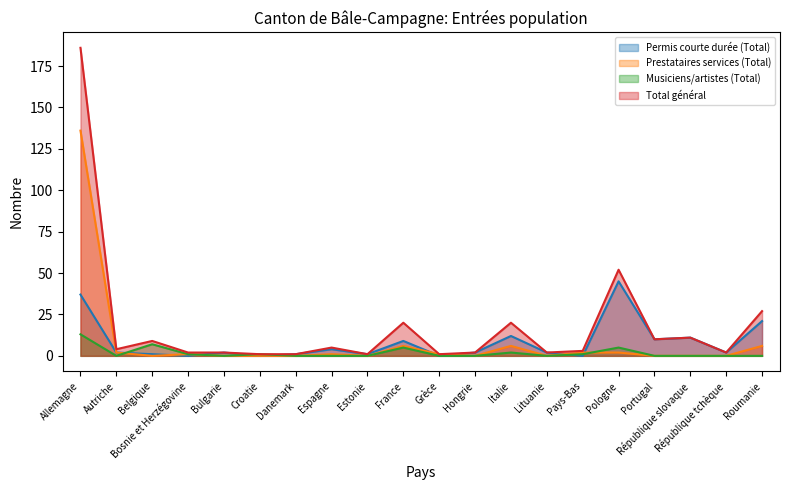

What is the difference between the Prestataires services (Total) values at Roumanie and Espagne?

5